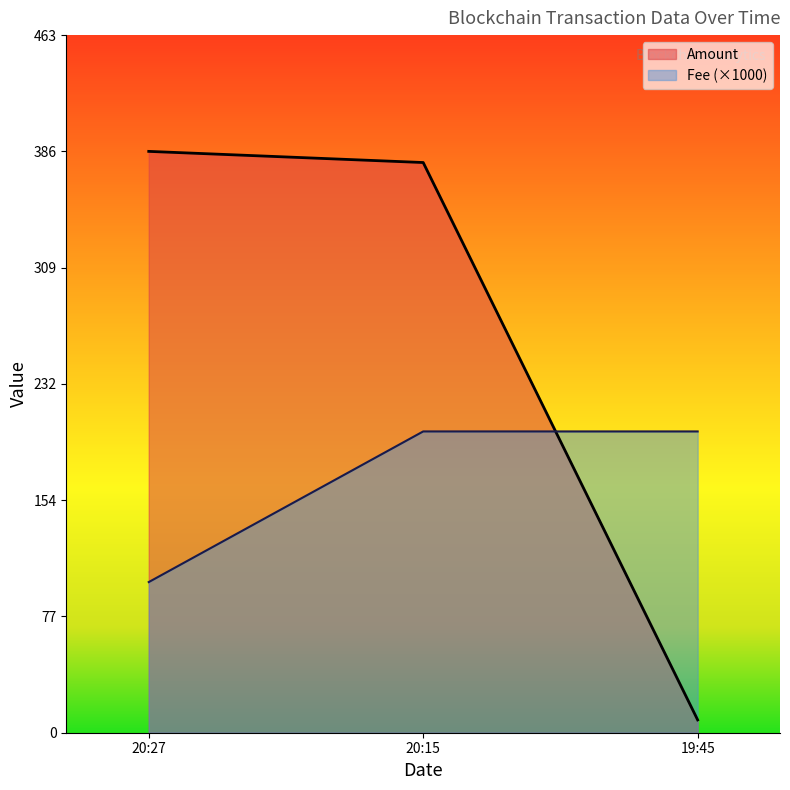

What is the maximum value shown in the chart?

385.9